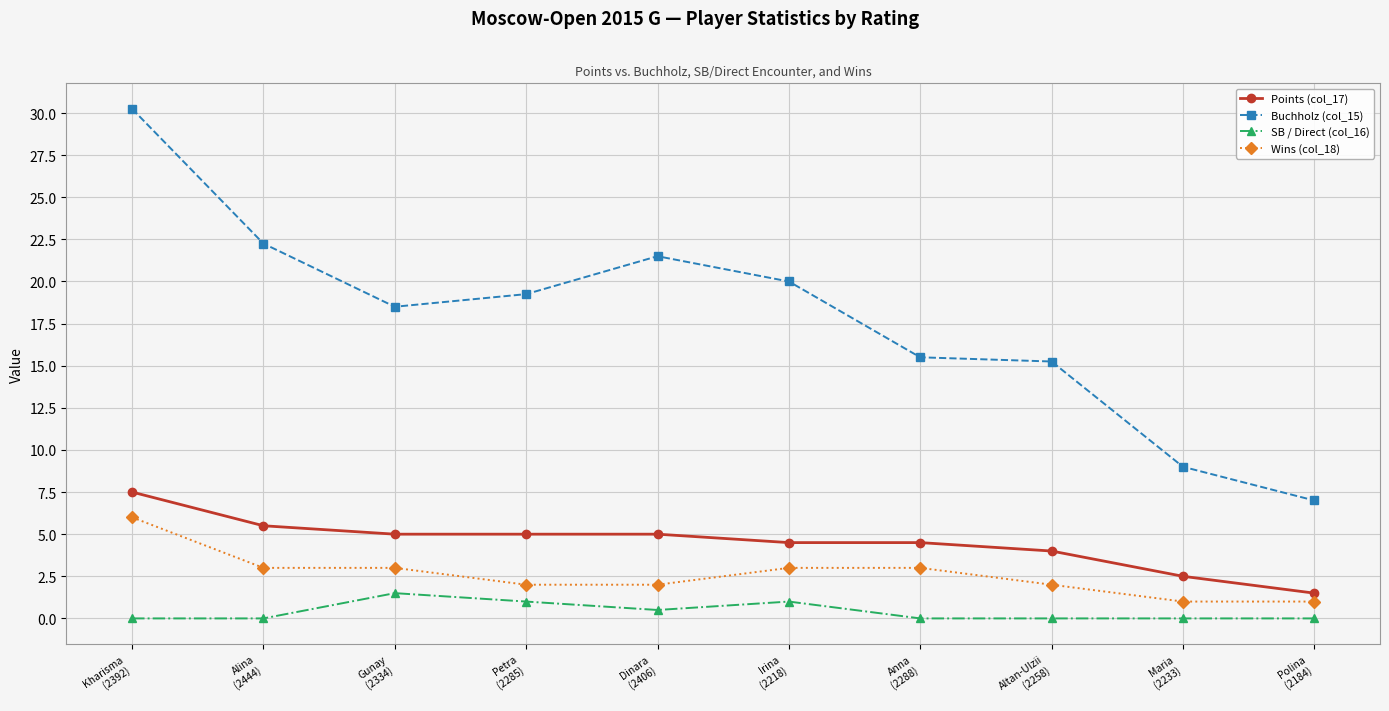

True or false: SB / Direct (col_16) and Buchholz (col_15) cross at least once.

False